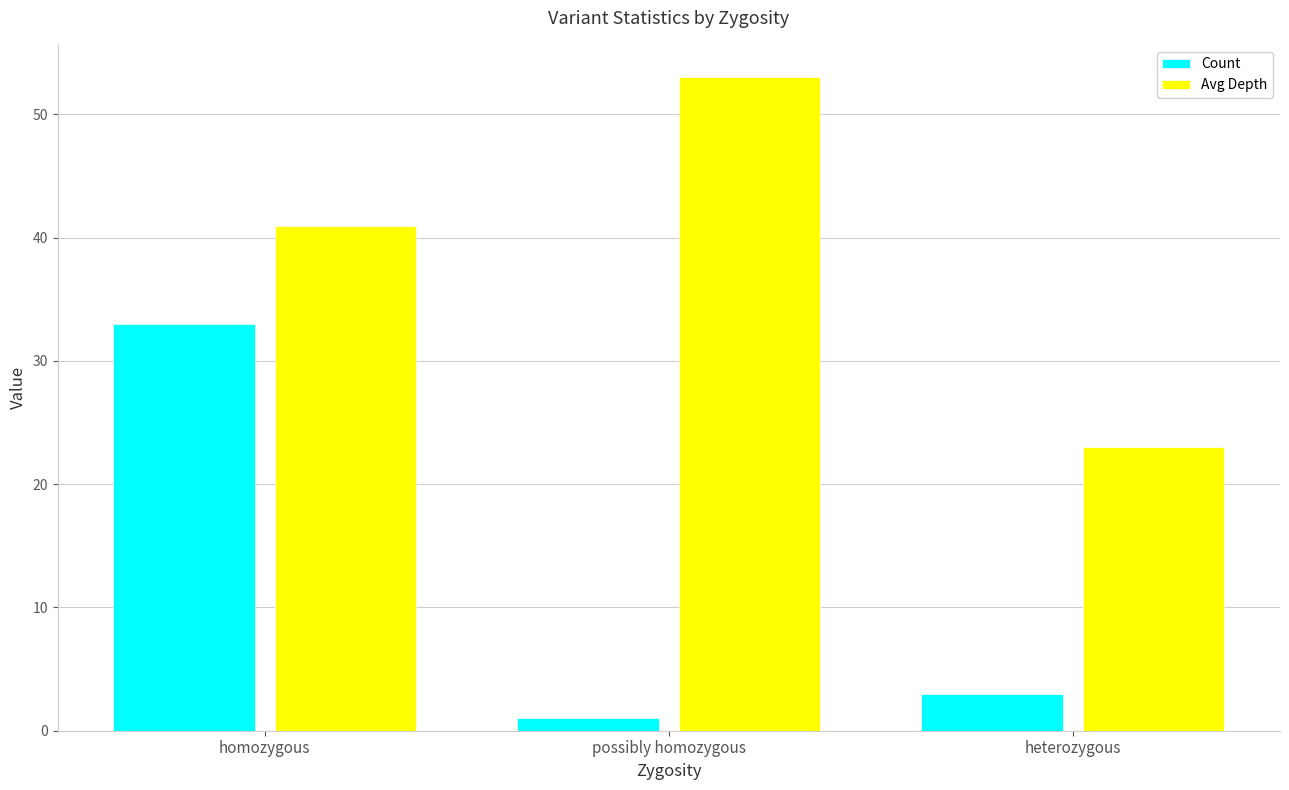

What is the smallest value displayed?

1.0